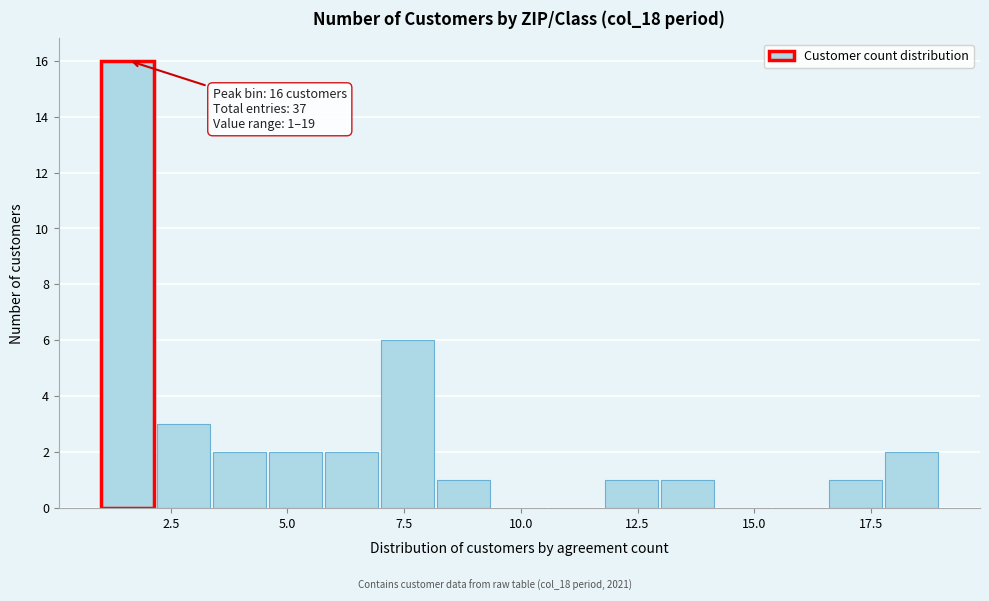

Around what value on the x-axis is the tallest bar? Give the approximate position of its centre, as read against the axis.

1.5